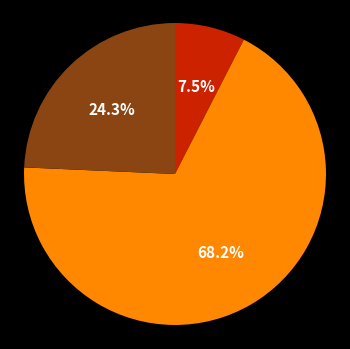

How many slices are in this pie chart?

3